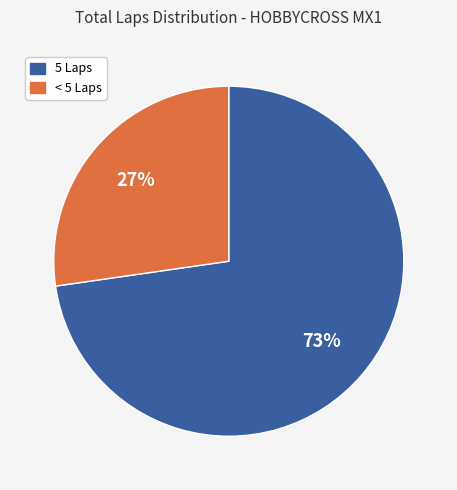

Count the number of slices in the pie.

2